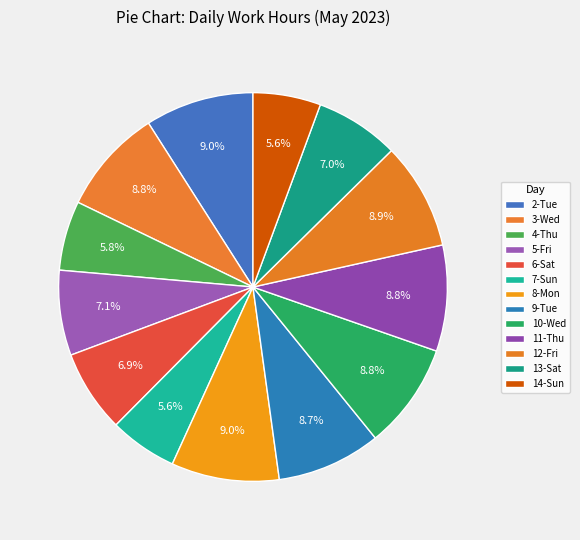

Rank the categories by value from lowest to highest.

14-Sun, 7-Sun, 4-Thu, 6-Sat, 13-Sat, 5-Fri, 9-Tue, 3-Wed, 10-Wed, 11-Thu, 12-Fri, 8-Mon, 2-Tue